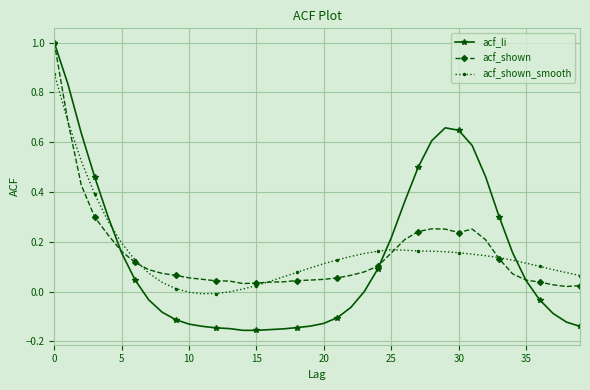

True or false: acf_shown has more than 1 points higher than both neighbors.

True